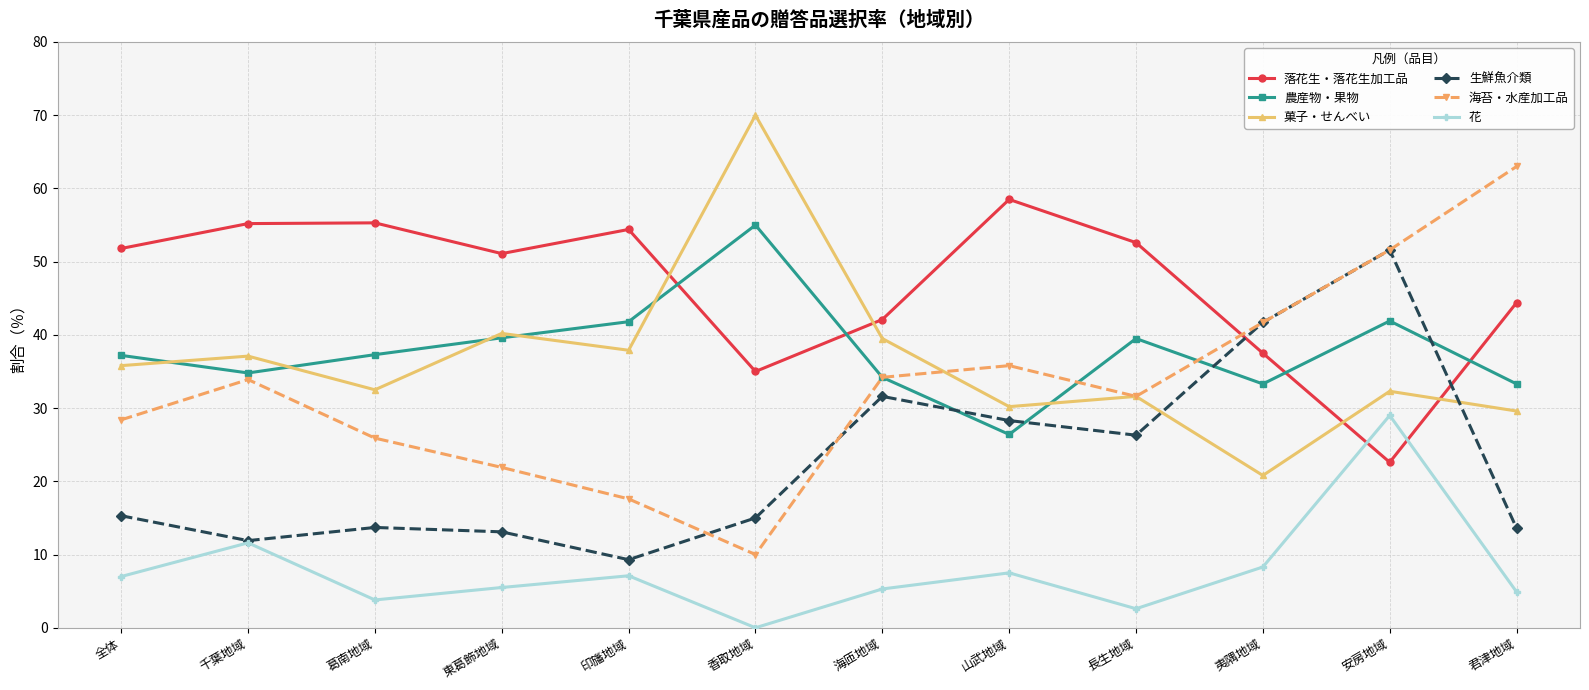

At 香取地域, list the series in order from smallest to largest.

花, 海苔・水産加工品, 生鮮魚介類, 落花生・落花生加工品, 農産物・果物, 菓子・せんべい